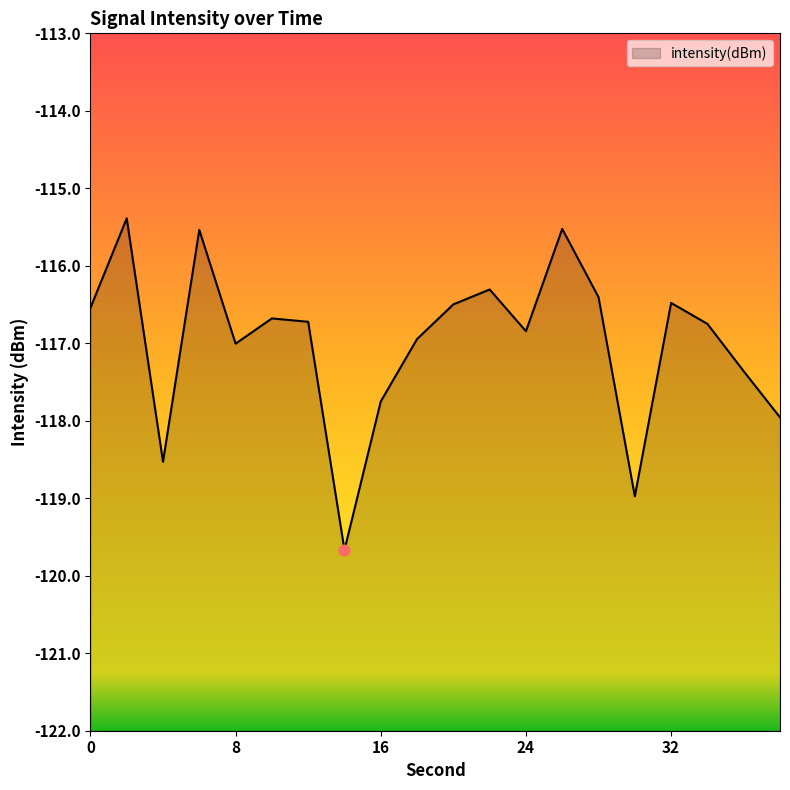

What is the change in value from 12 to 22?

+0.4